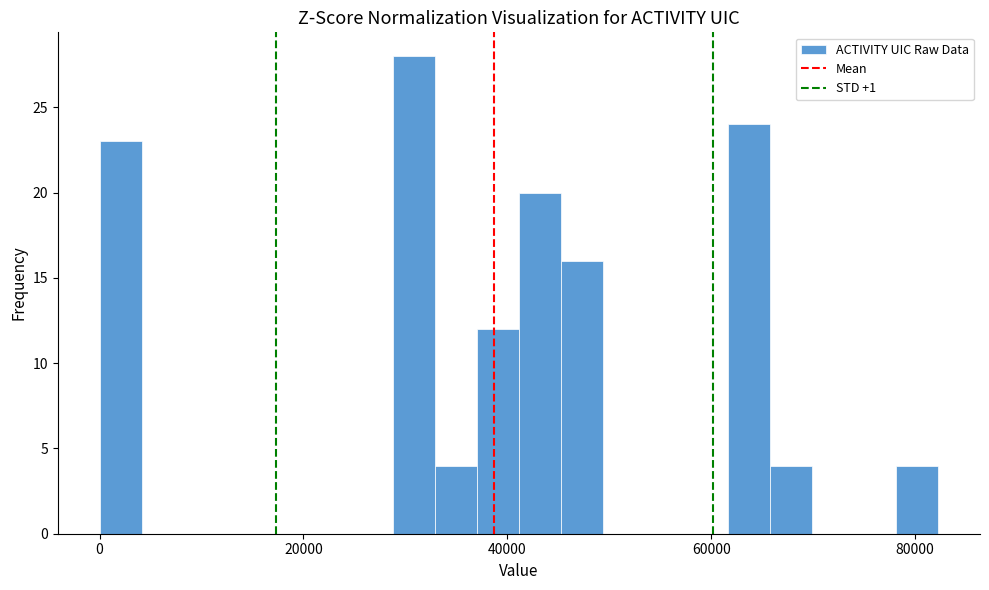

Around what value on the x-axis is the tallest bar? Give the approximate position of its centre, as read against the axis.

30000